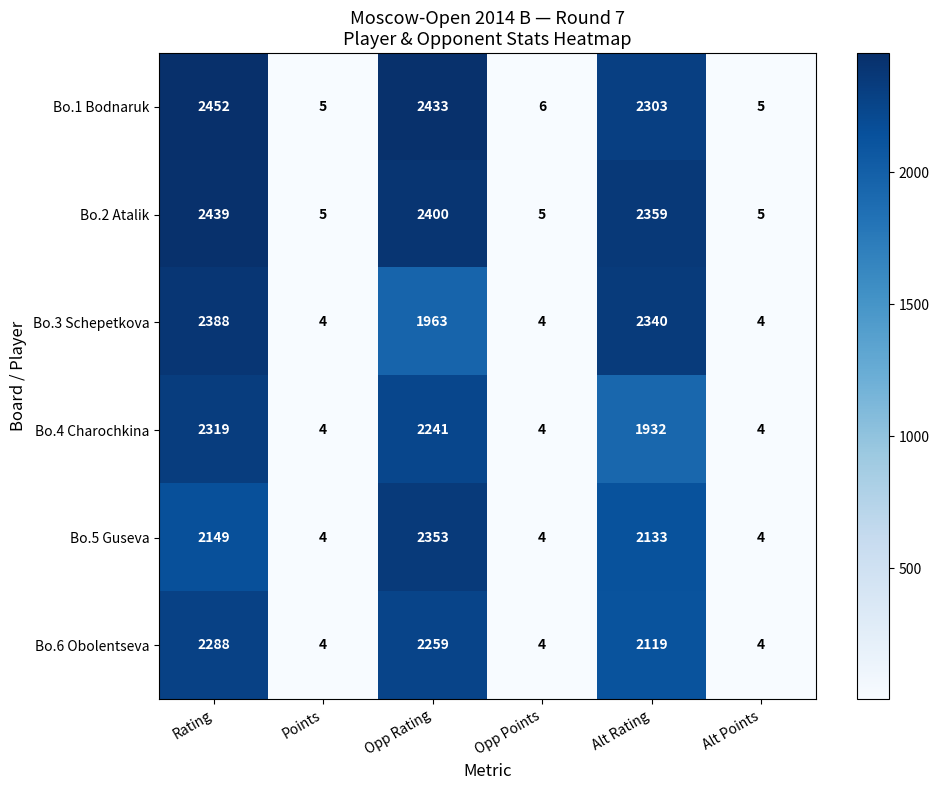

What is the average value of the Bo.5 Guseva series?

1108